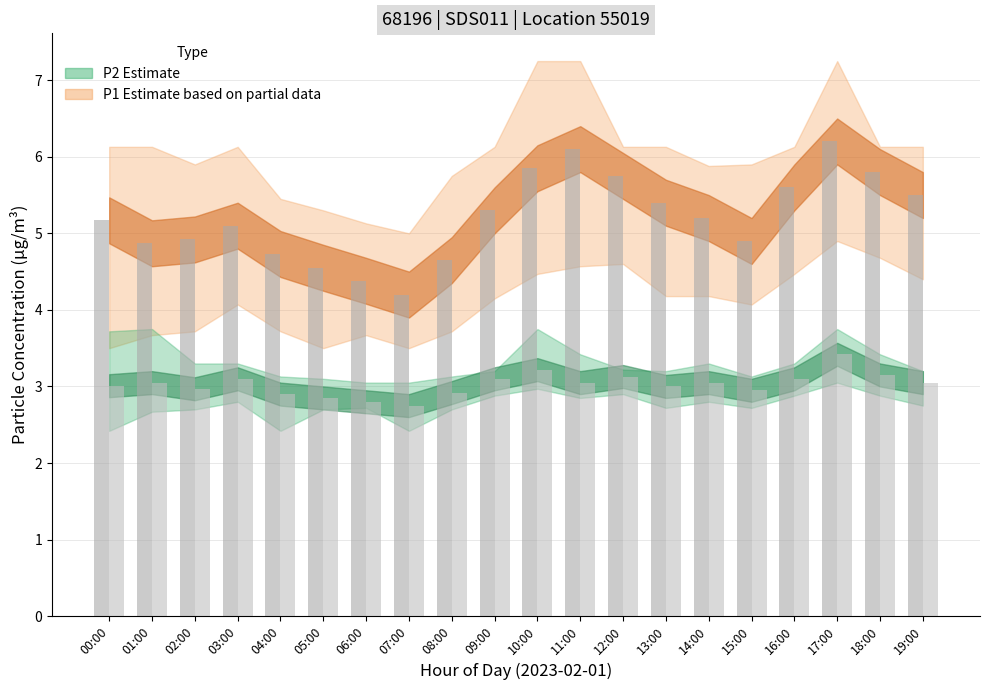

Count the number of categories in the chart.

20